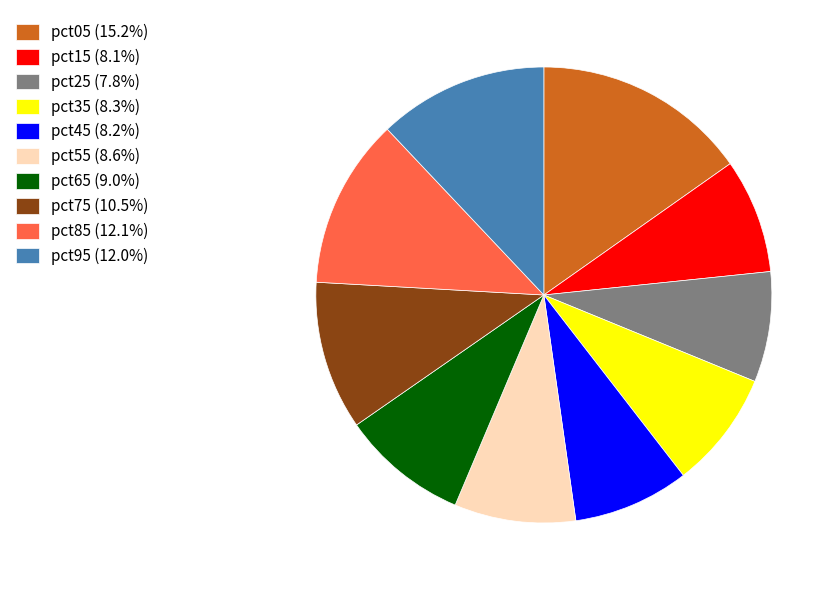

Is pct75 (10.5%) the majority of the pie?

No